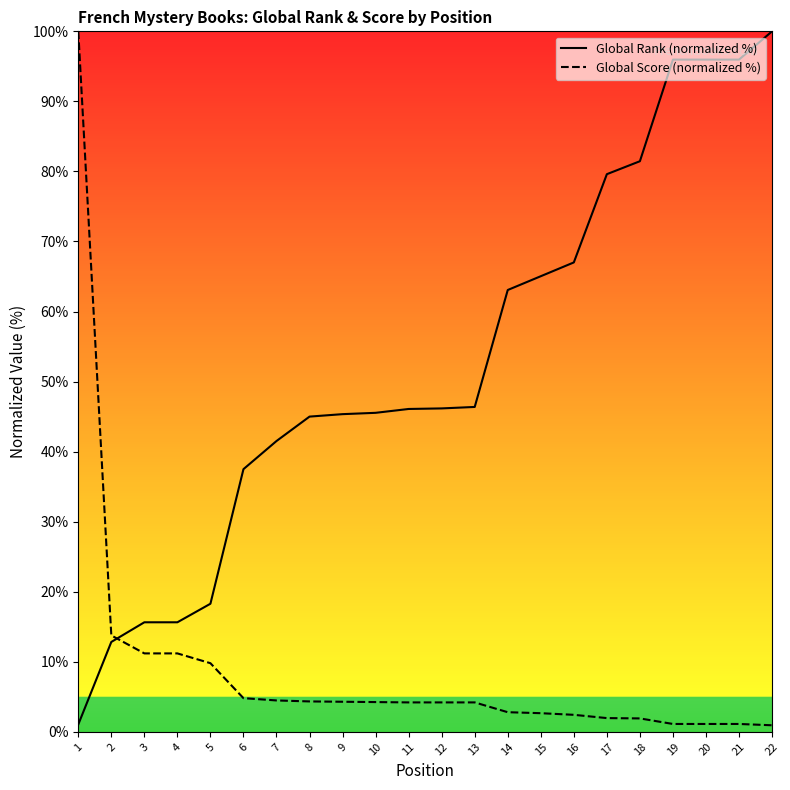

List the series in order of their overall mean, lowest first.

Global Score (normalized %), Global Rank (normalized %)